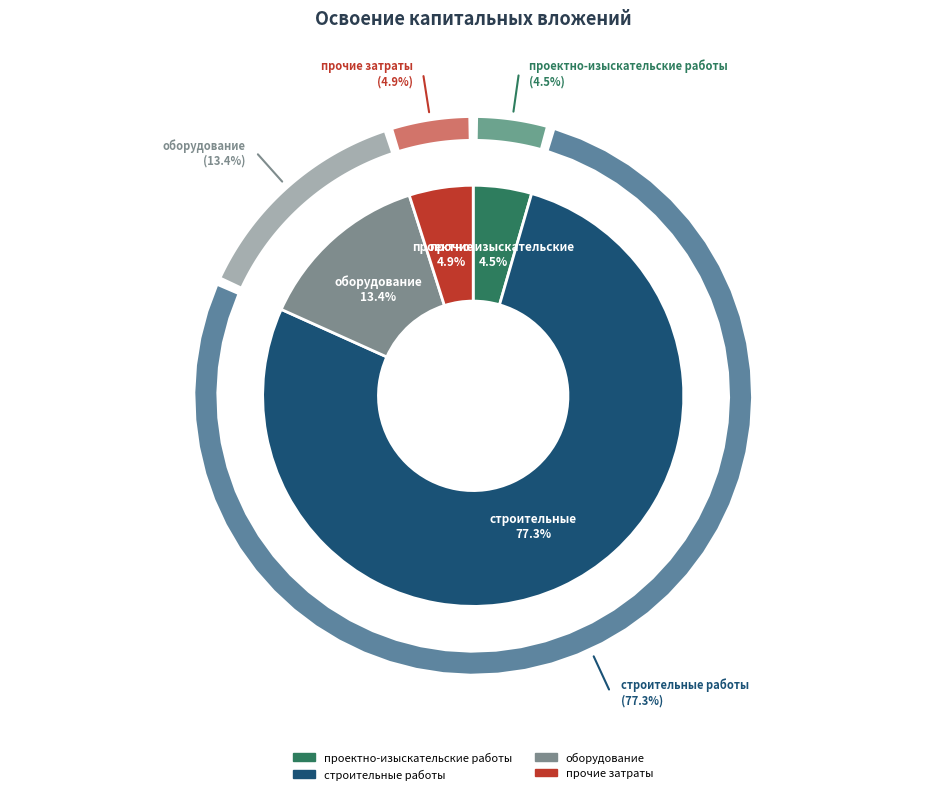

Count the number of slices in the pie.

4